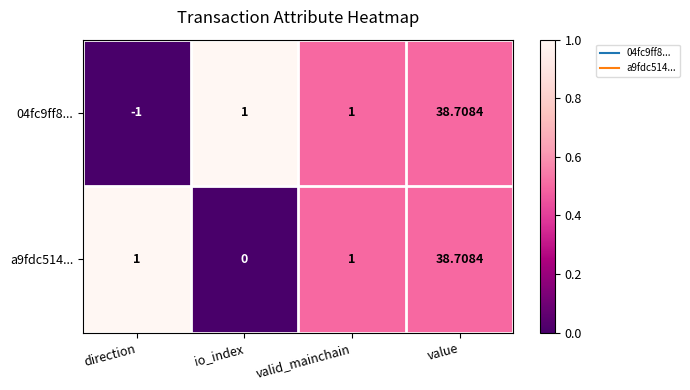

Which series has the largest total across all categories?

a9fdc514...